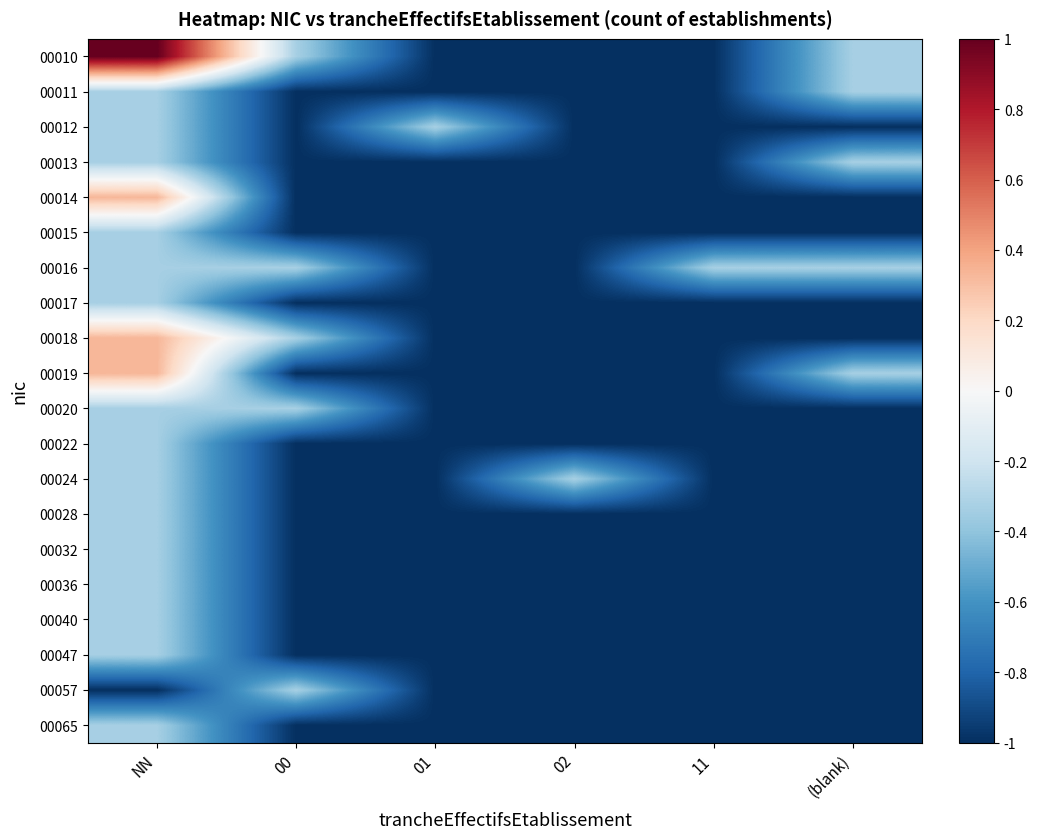

How many distinct data groups are displayed?

20